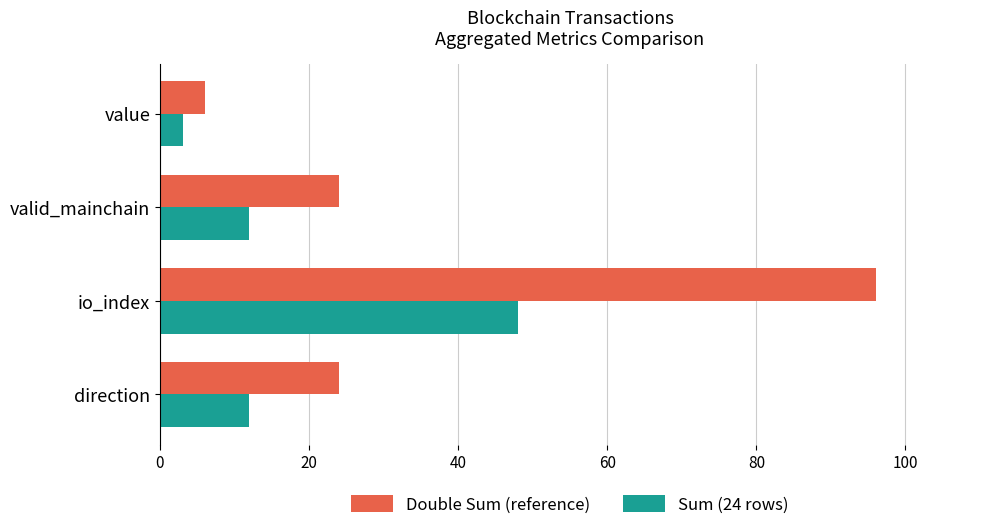

What is the average value of the Sum (24 rows) series?

18.8